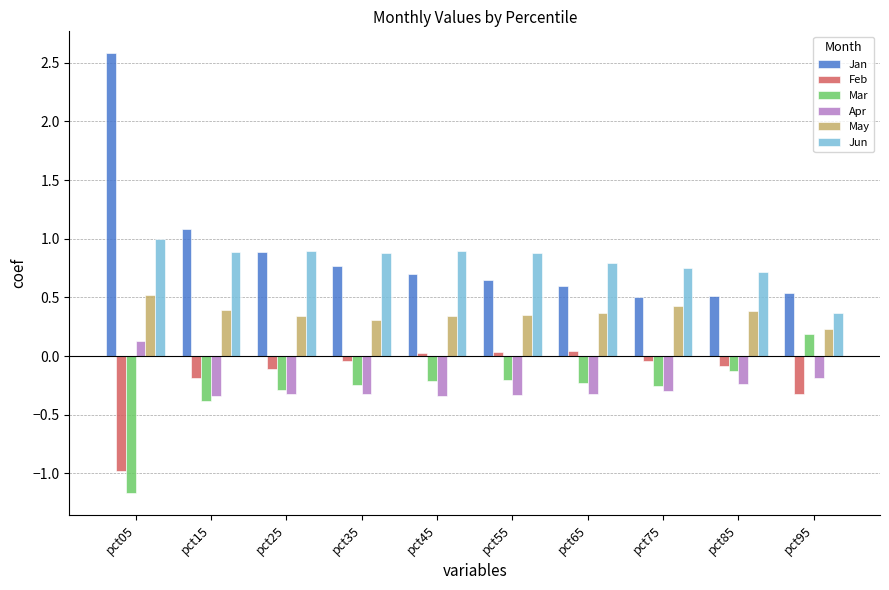

True or false: Mar has a value of 0.2 at pct95.

True